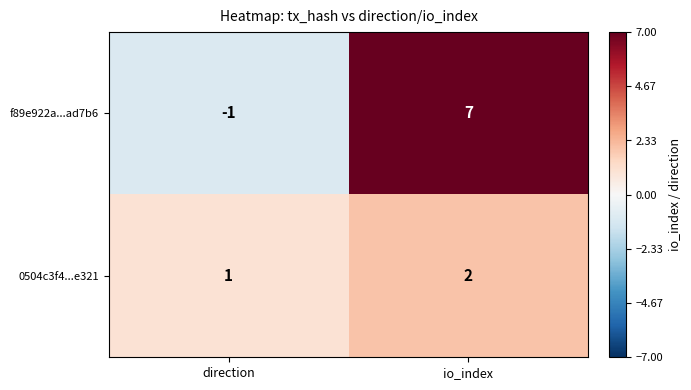

What is the minimum value shown in the chart?

-1